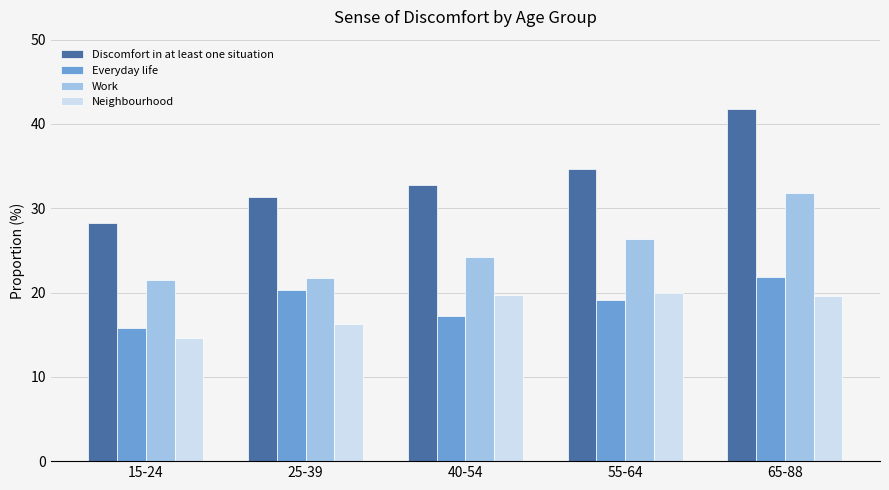

What are all the series names shown in the legend?

Discomfort in at least one situation, Everyday life, Work, Neighbourhood